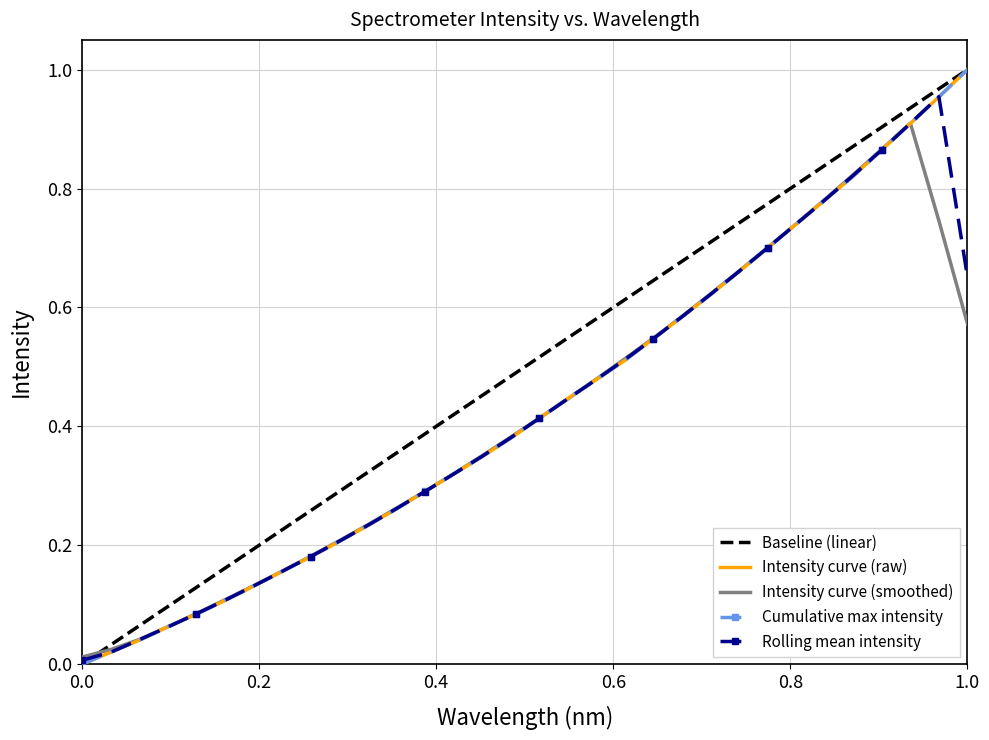

True or false: the data has more than 0 interior local peaks.

False